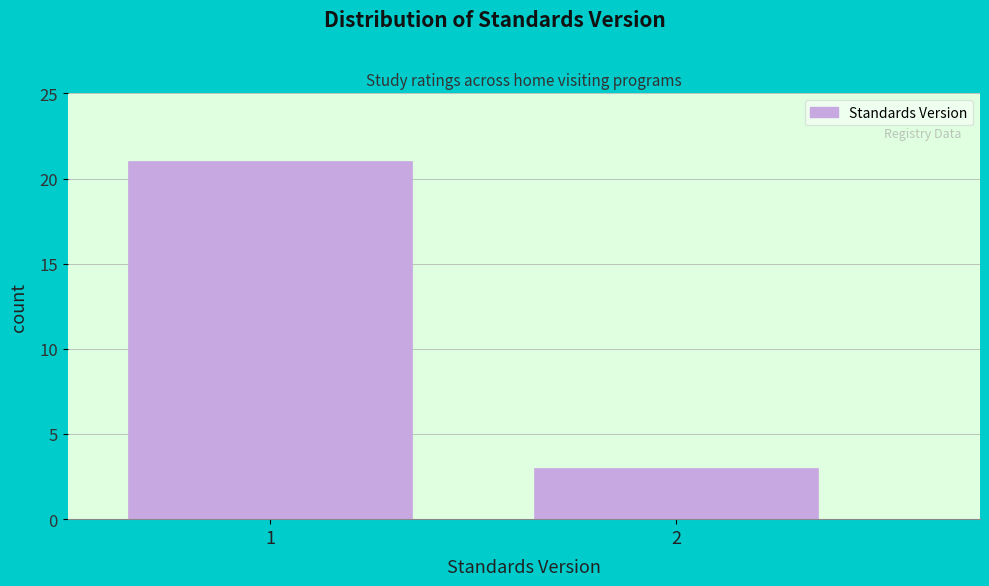

Reading left to right, list all the values displayed in this chart.

21	3